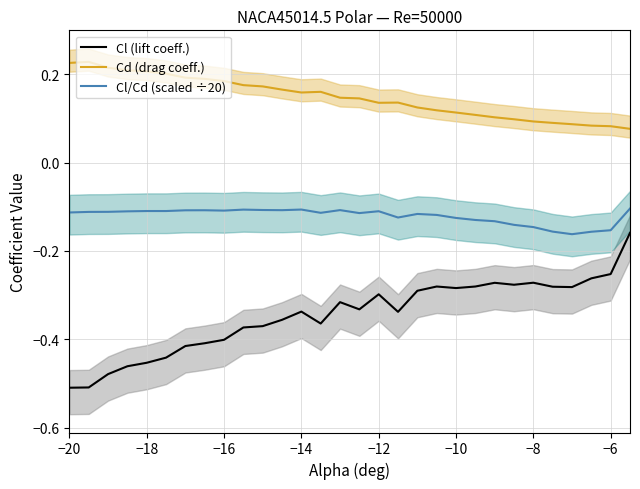

The value of Cd (drag coeff.) at −14 is 0.1. True or false?

False